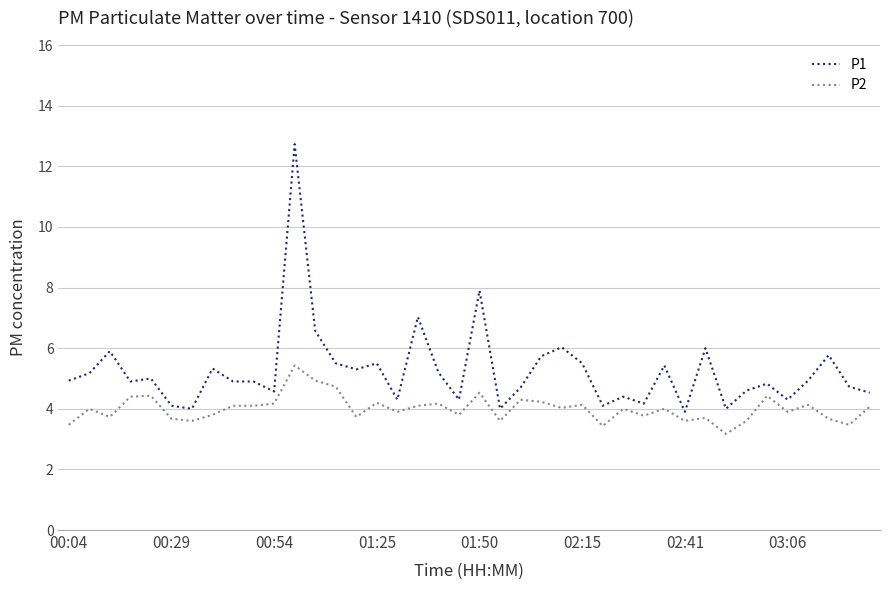

Is this an area chart (filled region under the line)?

No